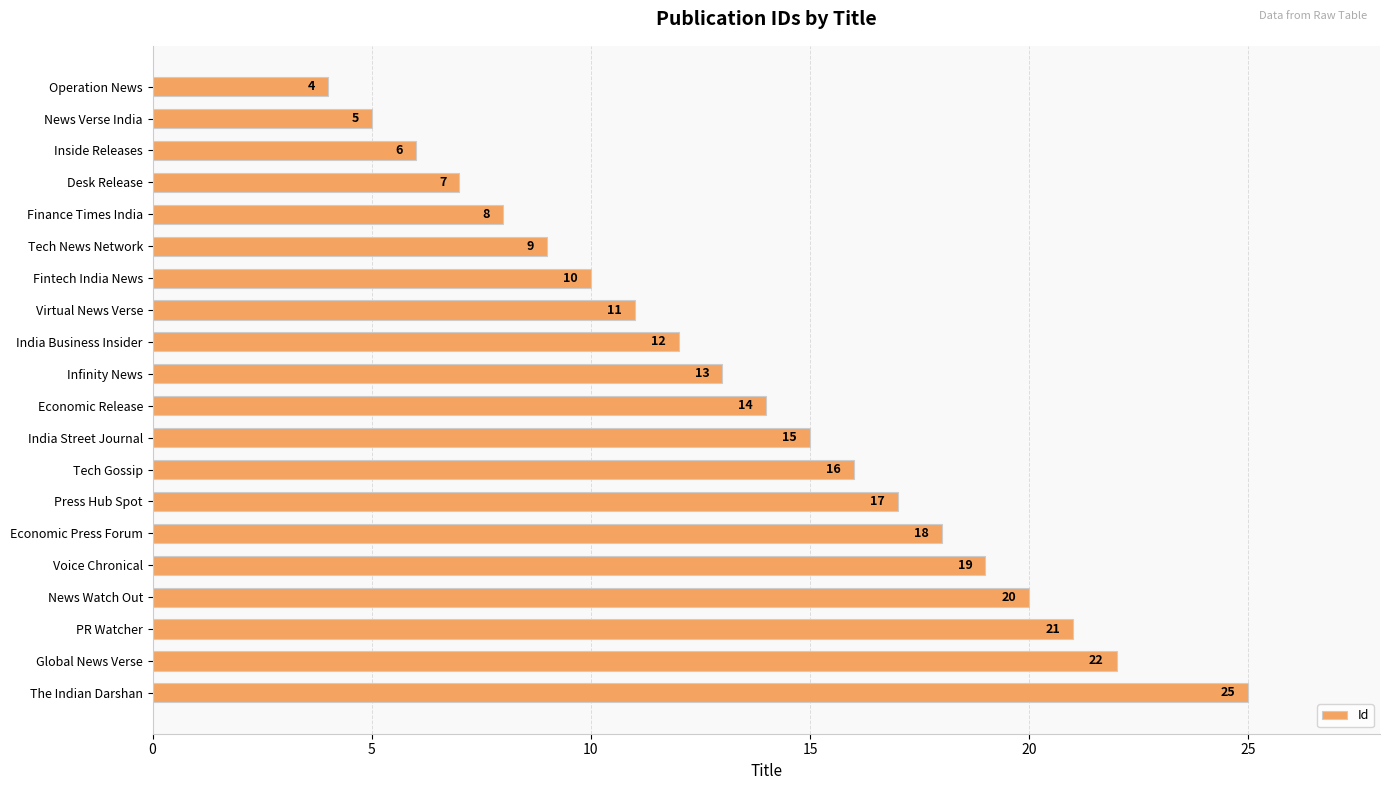

Between Voice Chronical and News Watch Out, which is larger?

News Watch Out